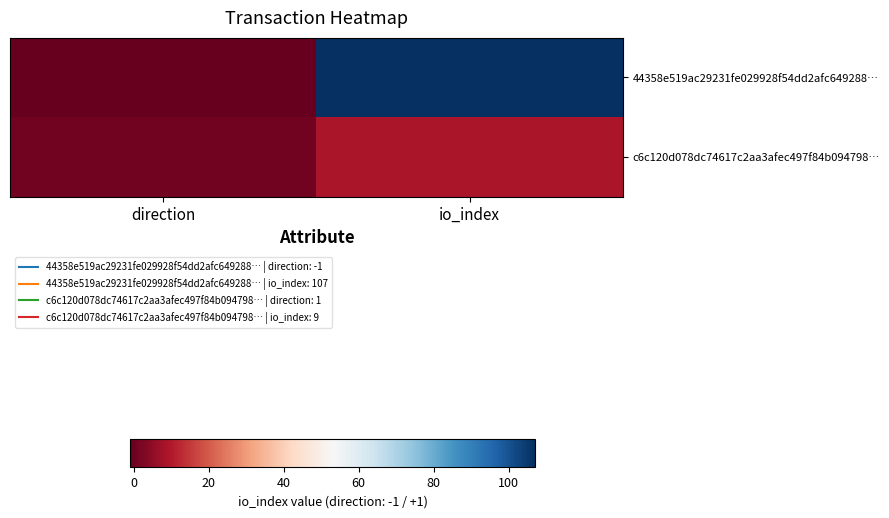

Count the number of categories in the chart.

2